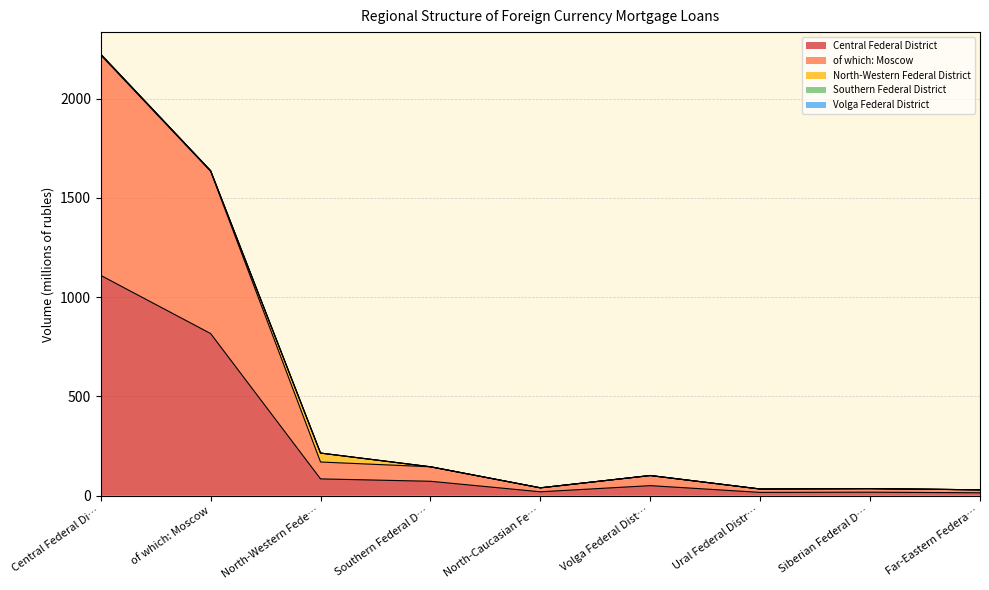

Between Southern Federal District and Siberian Federal District, which series saw the biggest shift?

Central Federal District